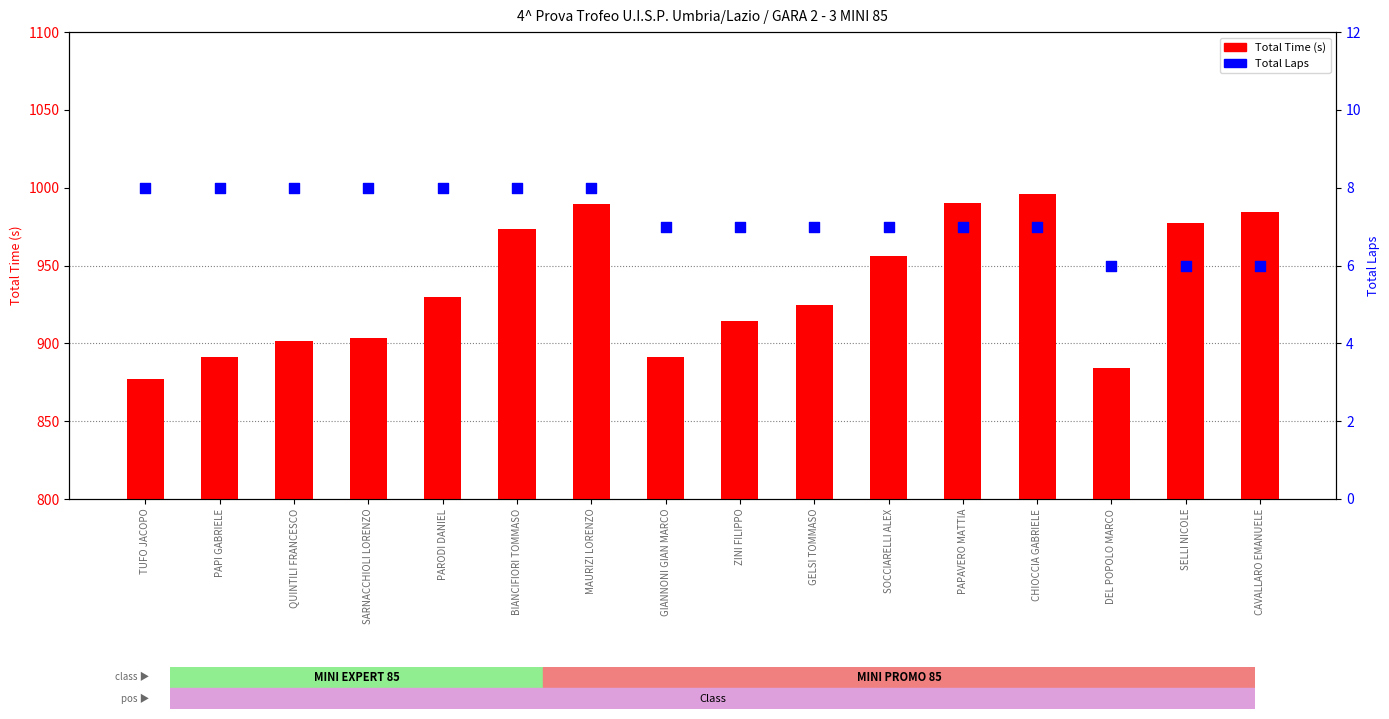

Which series contains the highest Y value?

Total Time (s)